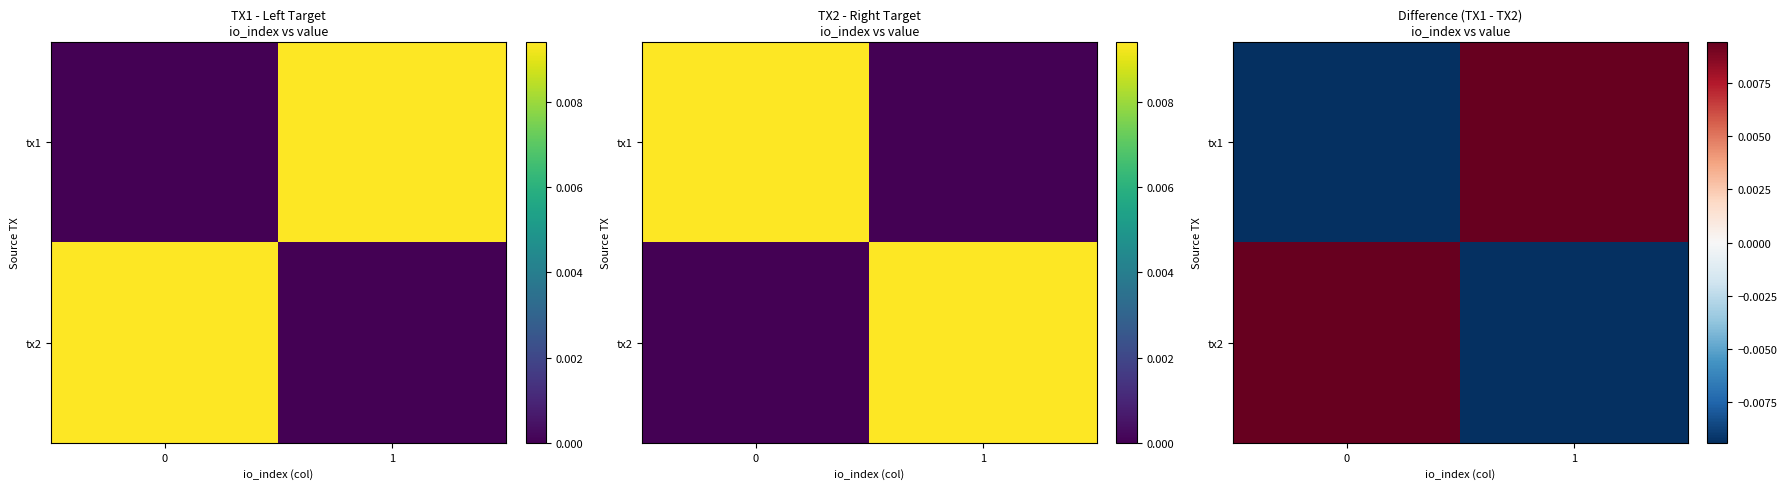

Which series has the largest range (max minus min)?

tx1